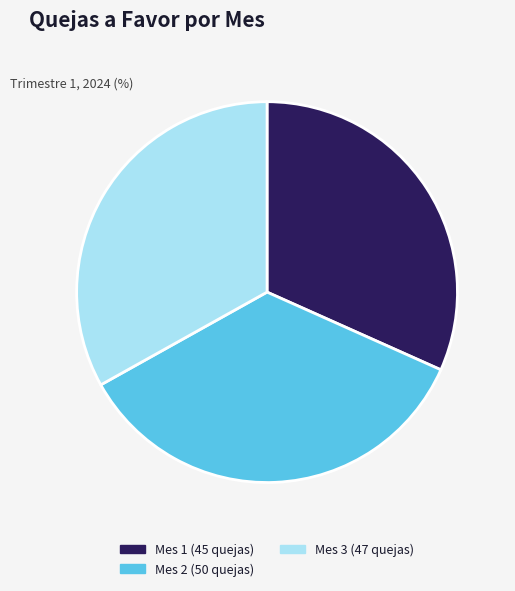

Combined, do Mes 2 and Mes 1 account for over 50%?

Yes